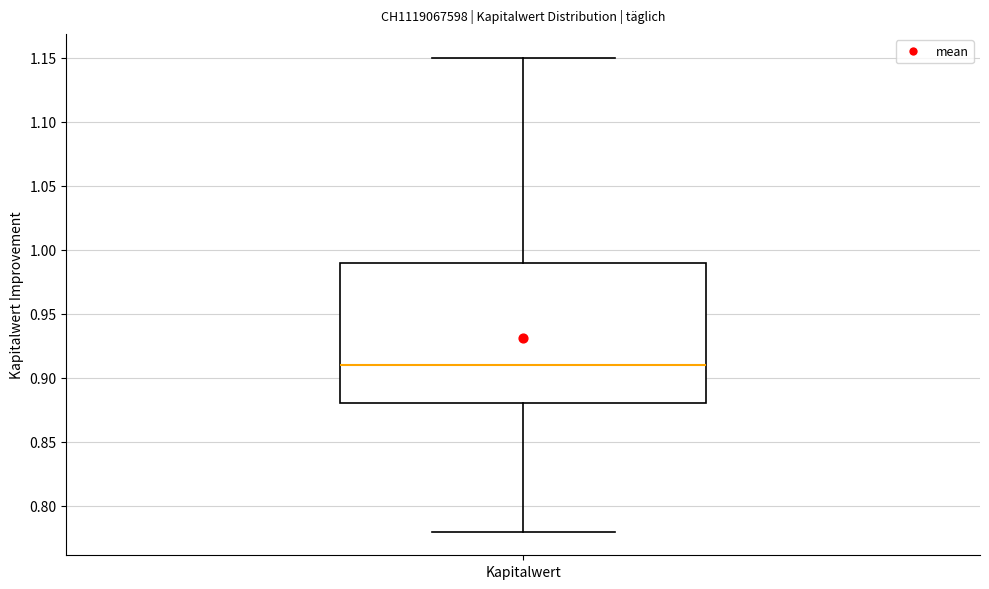

Read this box plot against the y-axis: the position of the median line, the range covered by the box, and the ends of both whiskers. The values are not printed on the chart, so give them approximately, as read against the axis.

median 0.91, box 0.88 to 0.99, whiskers 0.78 to 1.15